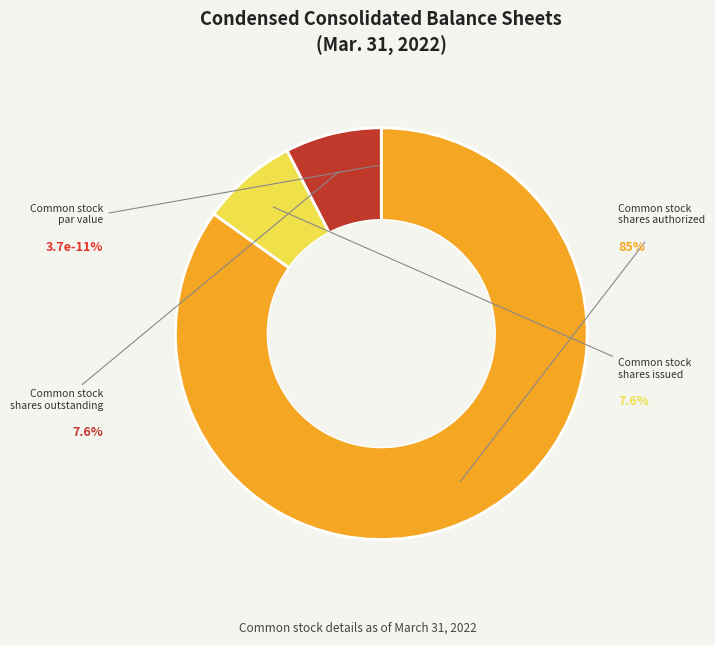

What is the ratio of the value at Common stock, shares authorized to the value at Common stock, shares outstanding?

11.2